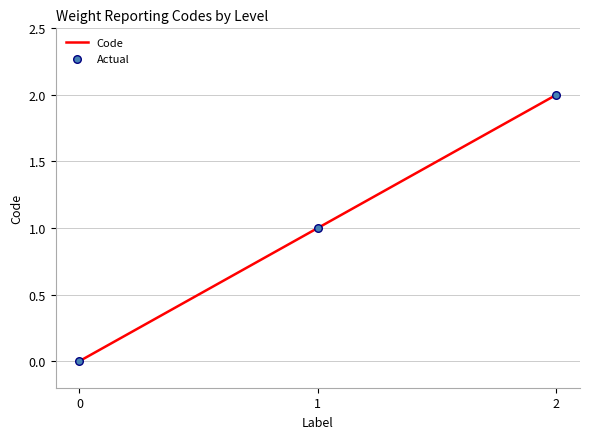

What is the ratio of the value at 1 to the value at 2?

0.5